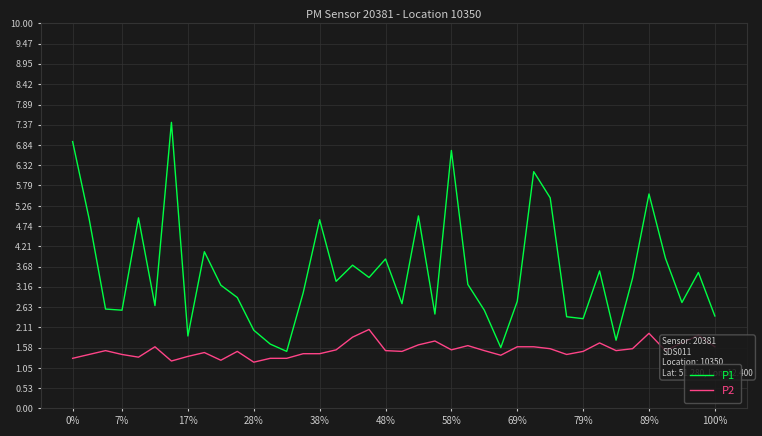

Is this an area chart (filled region under the line)?

No